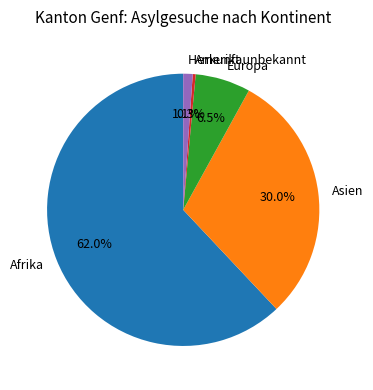

Which has a higher value, Europa or Afrika?

Afrika